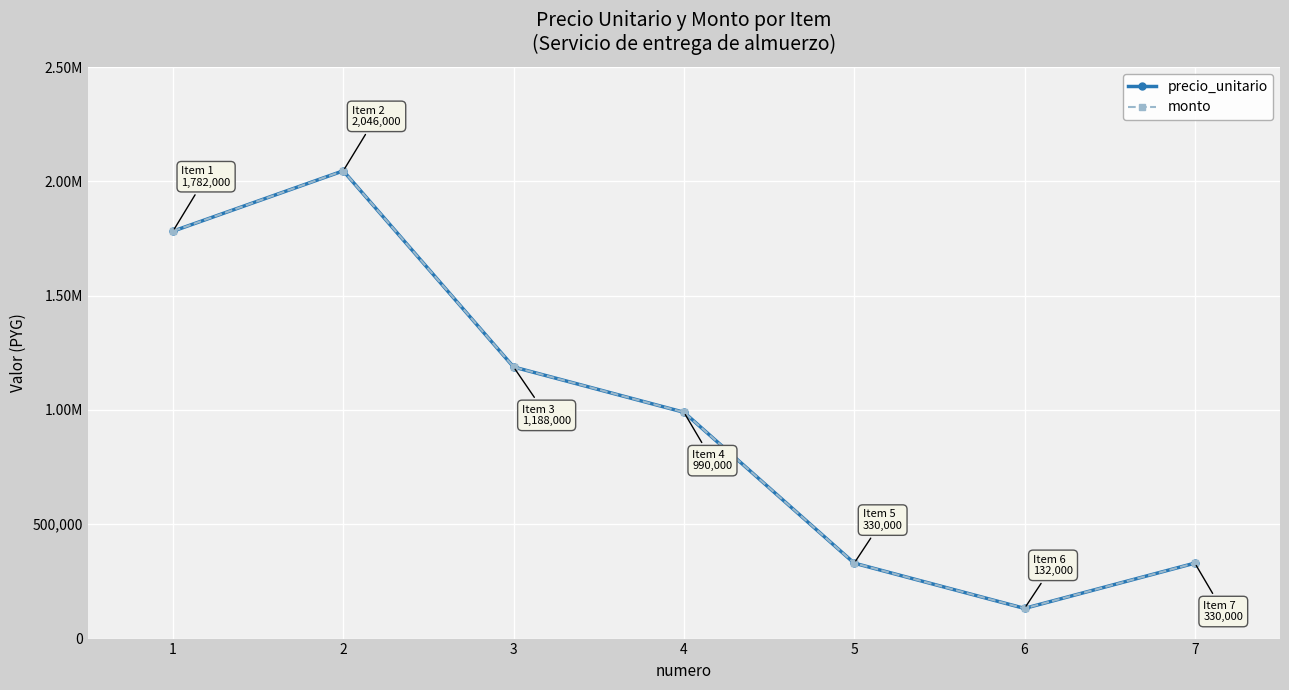

Reading right to left, list all the values displayed in this chart.

precio_unitario: 7=330000	6=132000	5=330000	4=990000	3=1188000	2=2046000	1=1782000
monto: 7=330000	6=132000	5=330000	4=990000	3=1188000	2=2046000	1=1782000